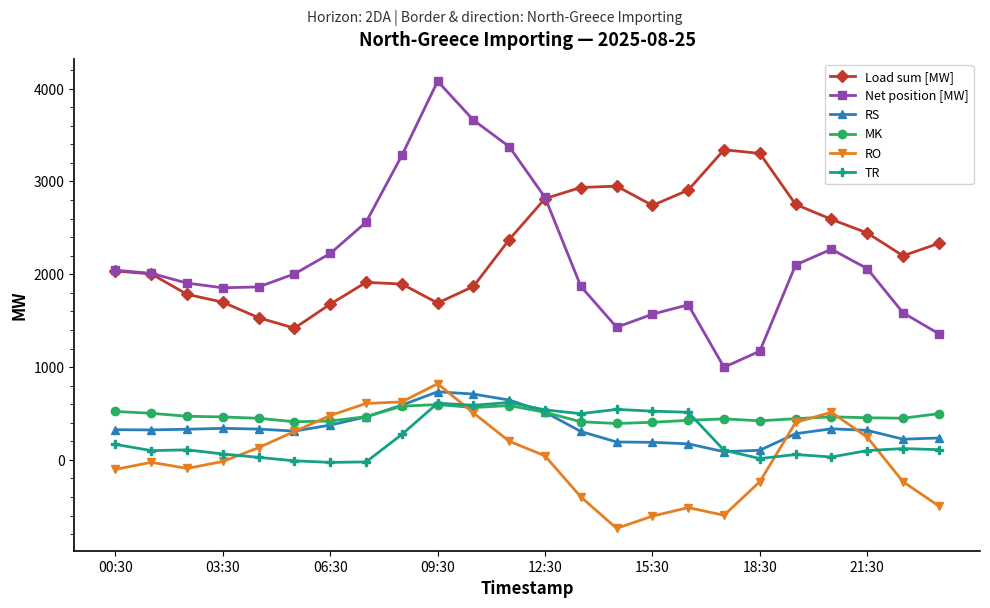

How many lines are shown in the chart?

6